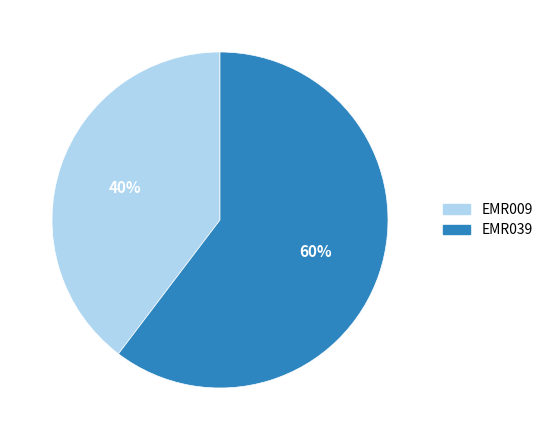

To the nearest percent, what is the combined percentage of EMR039 and EMR009?

100%